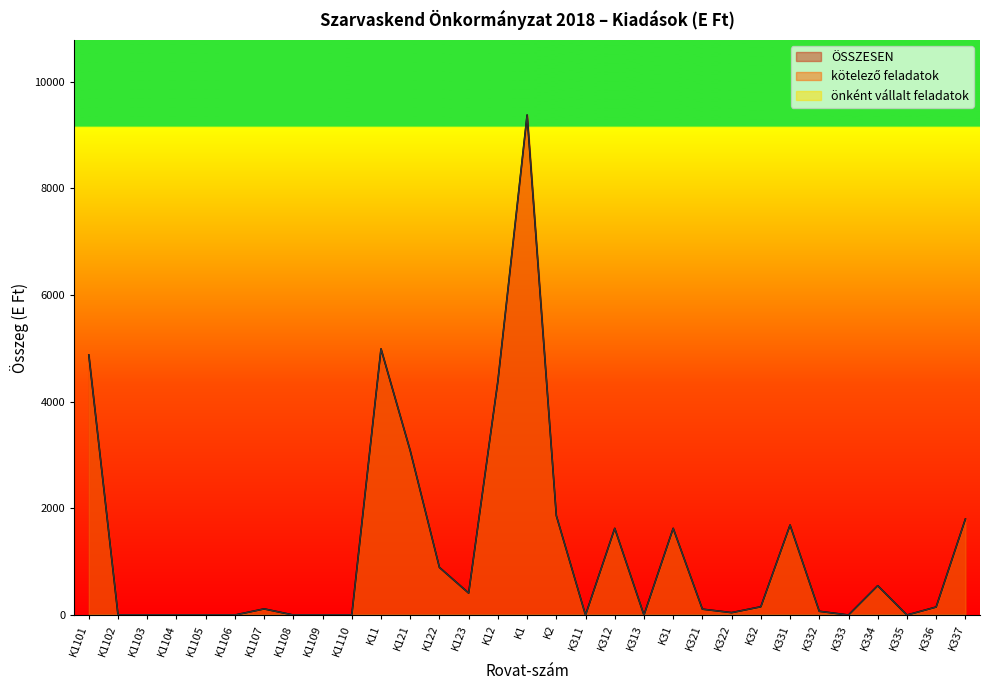

What position from the left is K1102?

2